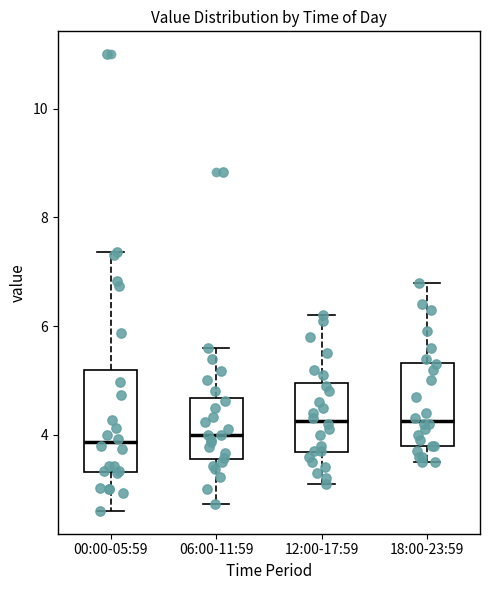

Where does the median line of the box for 06:00-11:59 sit on the y-axis? The values are not printed on the chart, so give them approximately, as read against the axis.

4.0